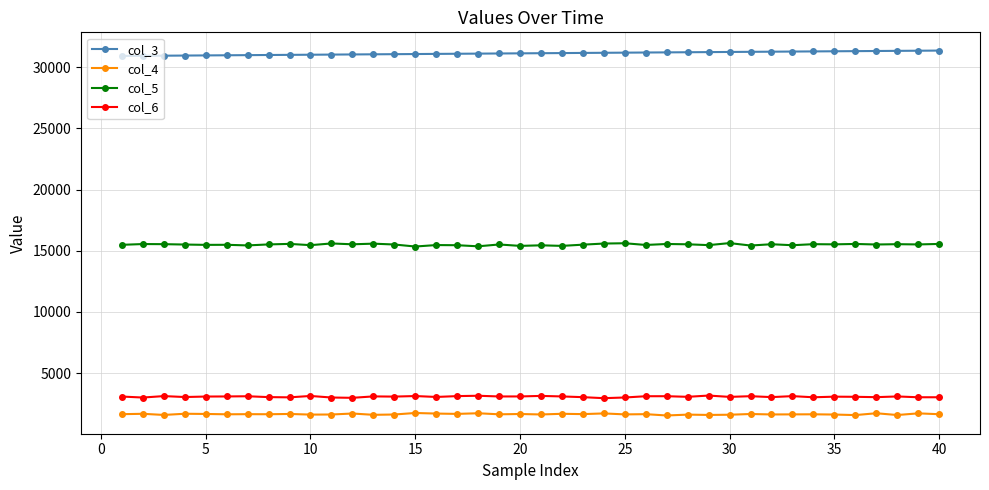

What is the average value of the col_5 series?

15501